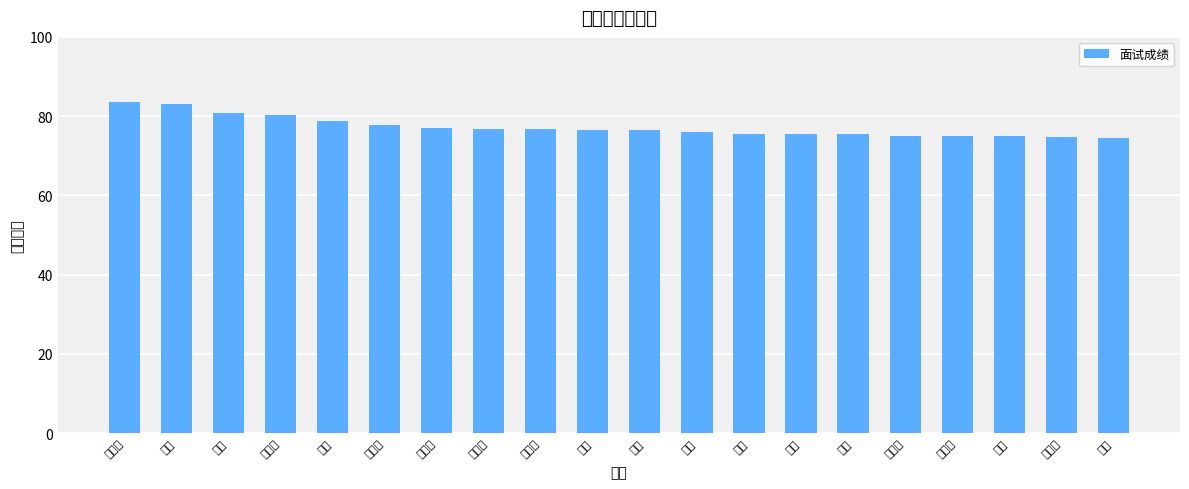

Reading right to left, extract all data points from this chart.

74.4	74.8	75.1	75.1	75.1	75.4	75.4	75.4	75.9	76.5	76.5	76.7	76.8	77.0	77.7	78.7	80.3	80.9	83.0	83.5